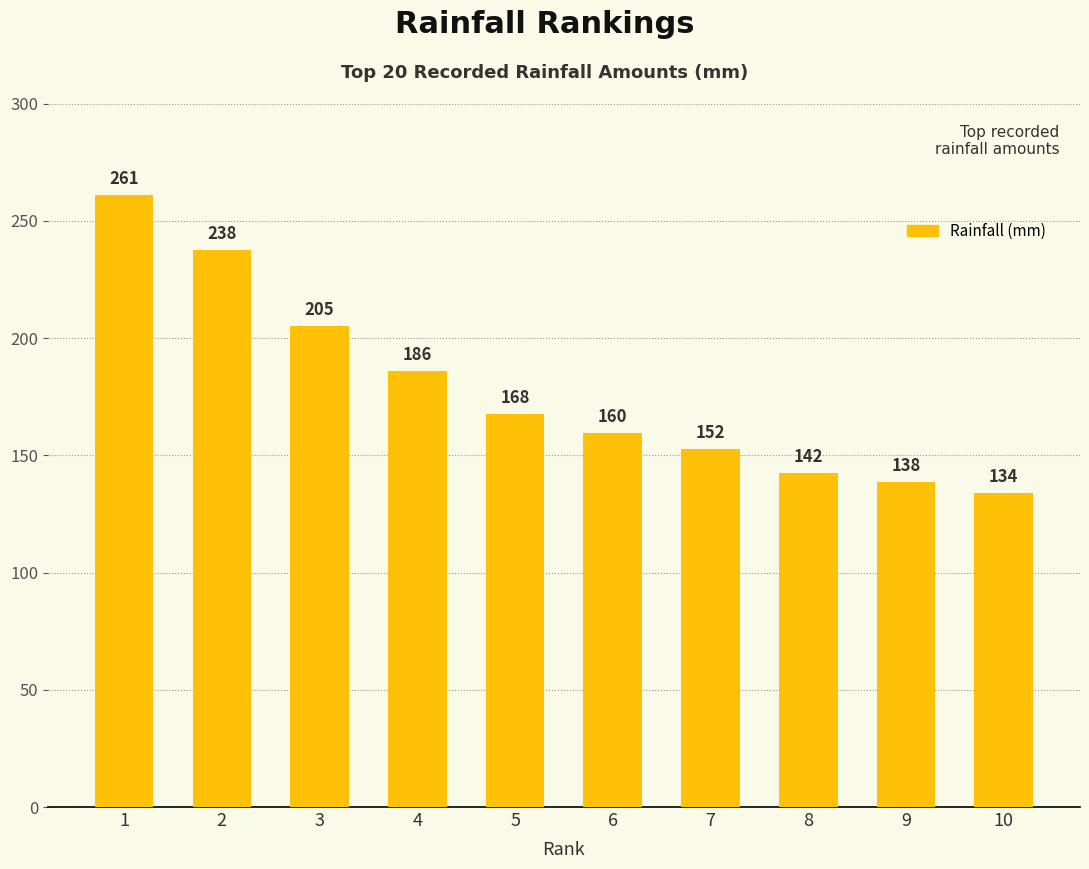

What value does the data have at 2?

237.5